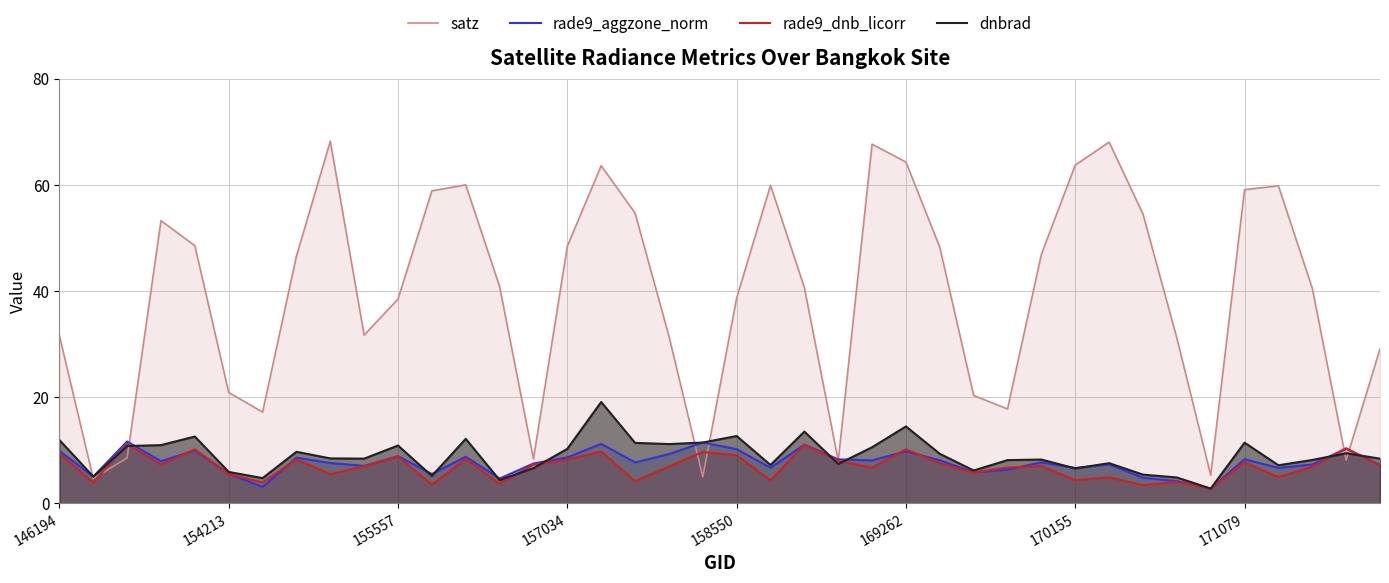

Count the number of data series in this chart.

4